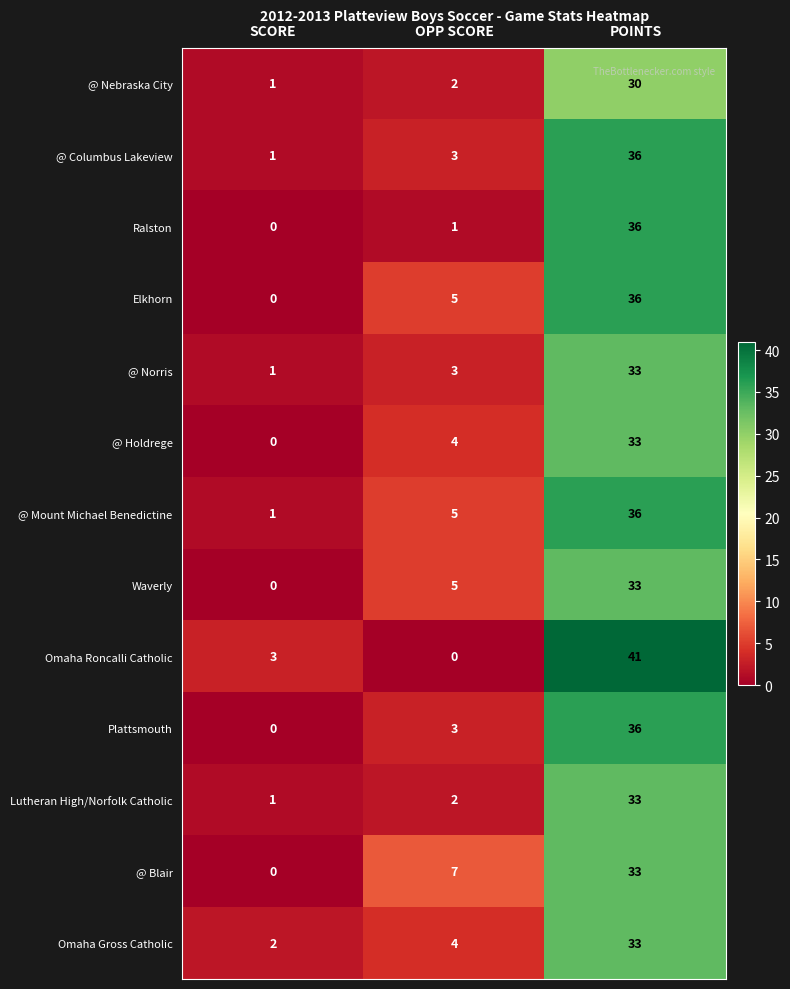

The value of Waverly at SCORE is -13. True or false?

False